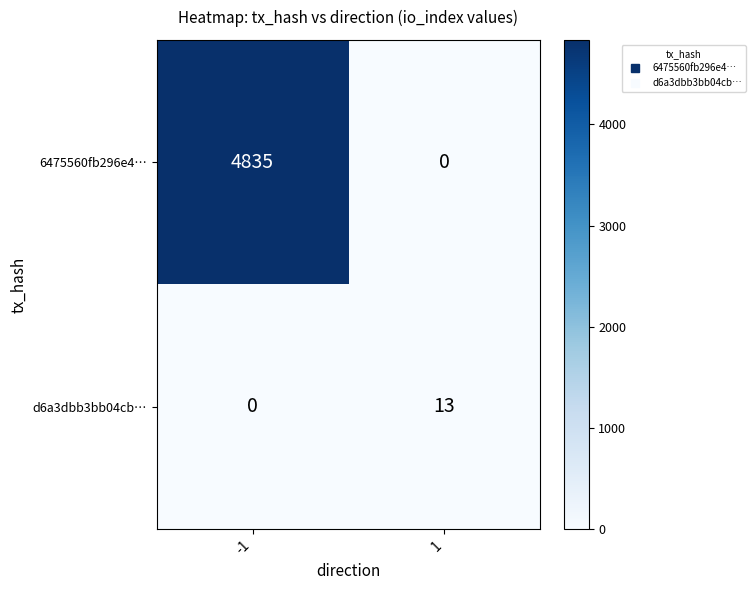

The d6a3dbb3bb04cb… series shows 13 at 1. True or false?

True